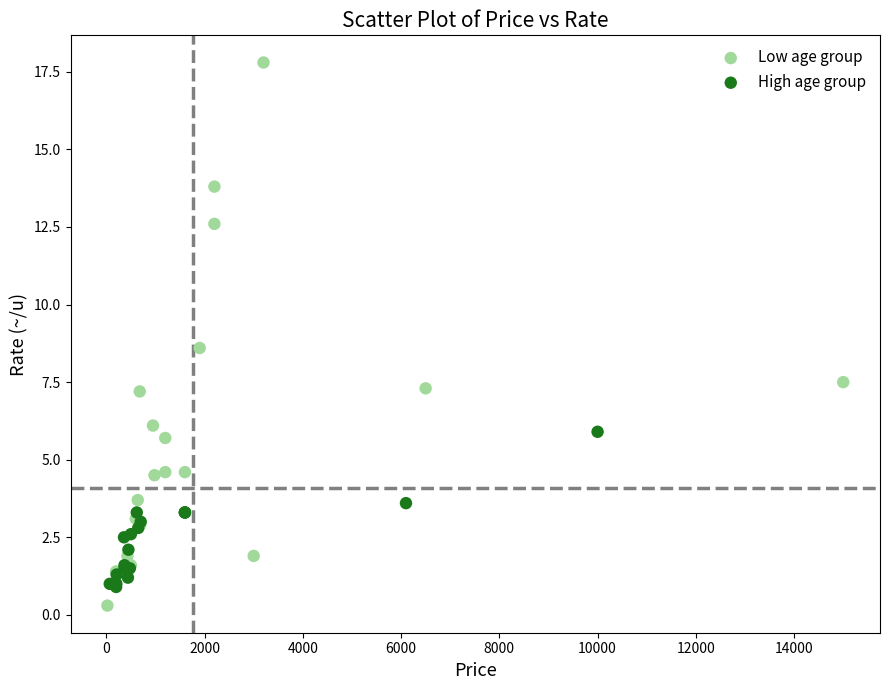

Which series reaches the minimum Y coordinate?

Low age group